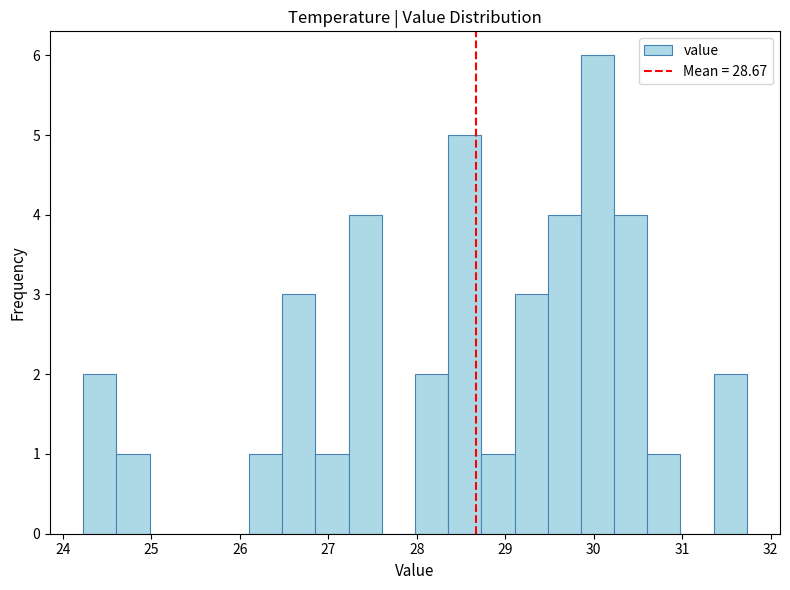

Around what value on the x-axis is the tallest bar? Give the approximate position of its centre, as read against the axis.

30.0